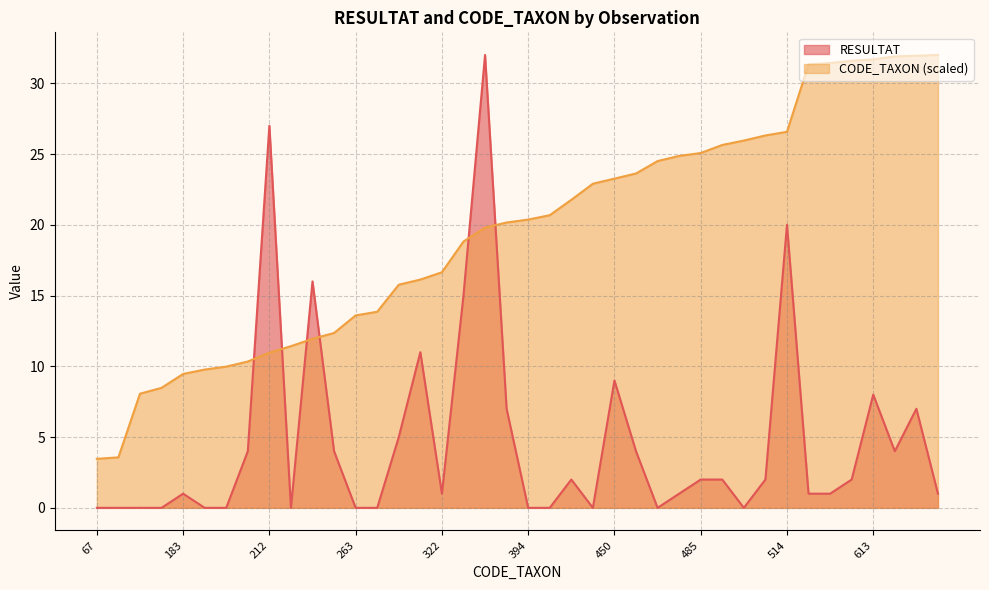

What are all the series names shown in the legend?

RESULTAT, CODE_TAXON